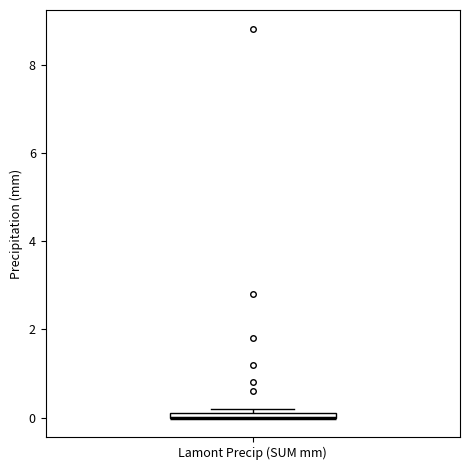

Where is the lower edge of the box for Lamont Precip (SUM mm) on the y-axis? The values are not printed on the chart, so give them approximately, as read against the axis.

0.0